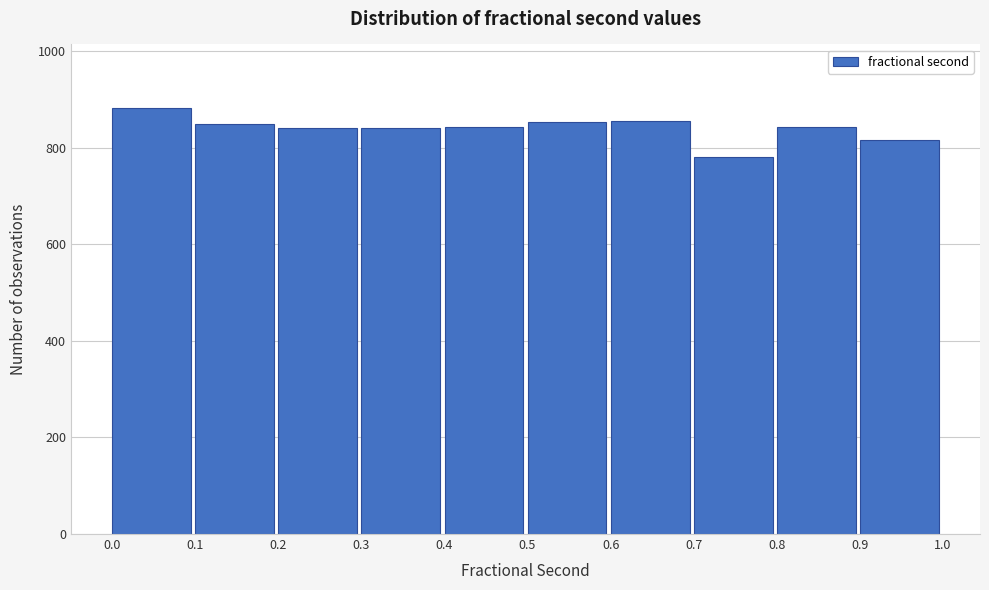

Reading left to right, transcribe this chart: for each bar, give the range it covers on the x-axis and its height. The values are not printed on the chart, so give them approximately, as read against the axis.

0.0 to 0.1: 880
0.1 to 0.2: 860
0.2 to 0.3: 840
0.3 to 0.4: 840
0.4 to 0.5: 840
0.5 to 0.6: 860
0.6 to 0.7: 860
0.7 to 0.8: 780
0.8 to 0.9: 840
0.9 to 1.0: 820